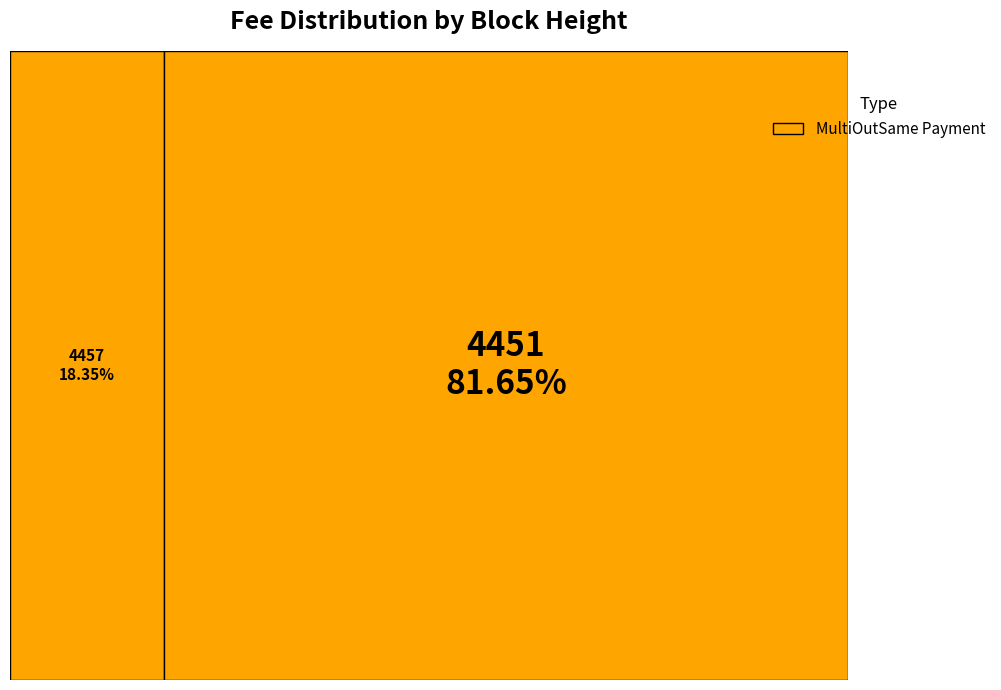

Is it true that 4457 is 26% of the pie?

False